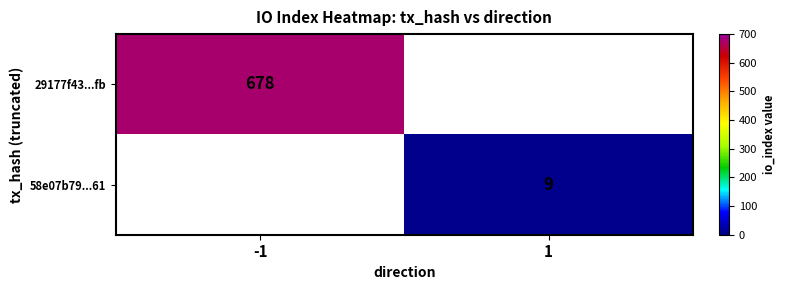

True or false: 58e07b79...61 has a value of 5 at 1.

False